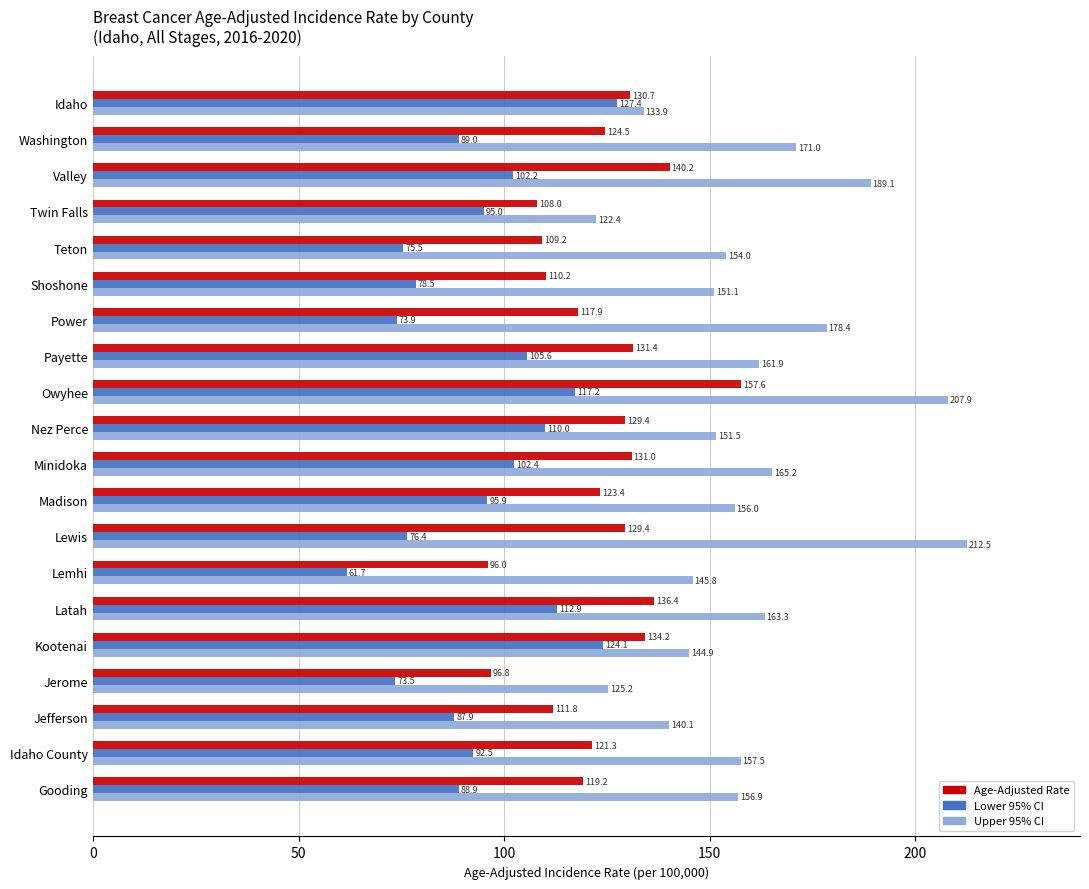

At Nez Perce, list the series in order from smallest to largest.

Lower 95% CI, Age-Adjusted Rate, Upper 95% CI